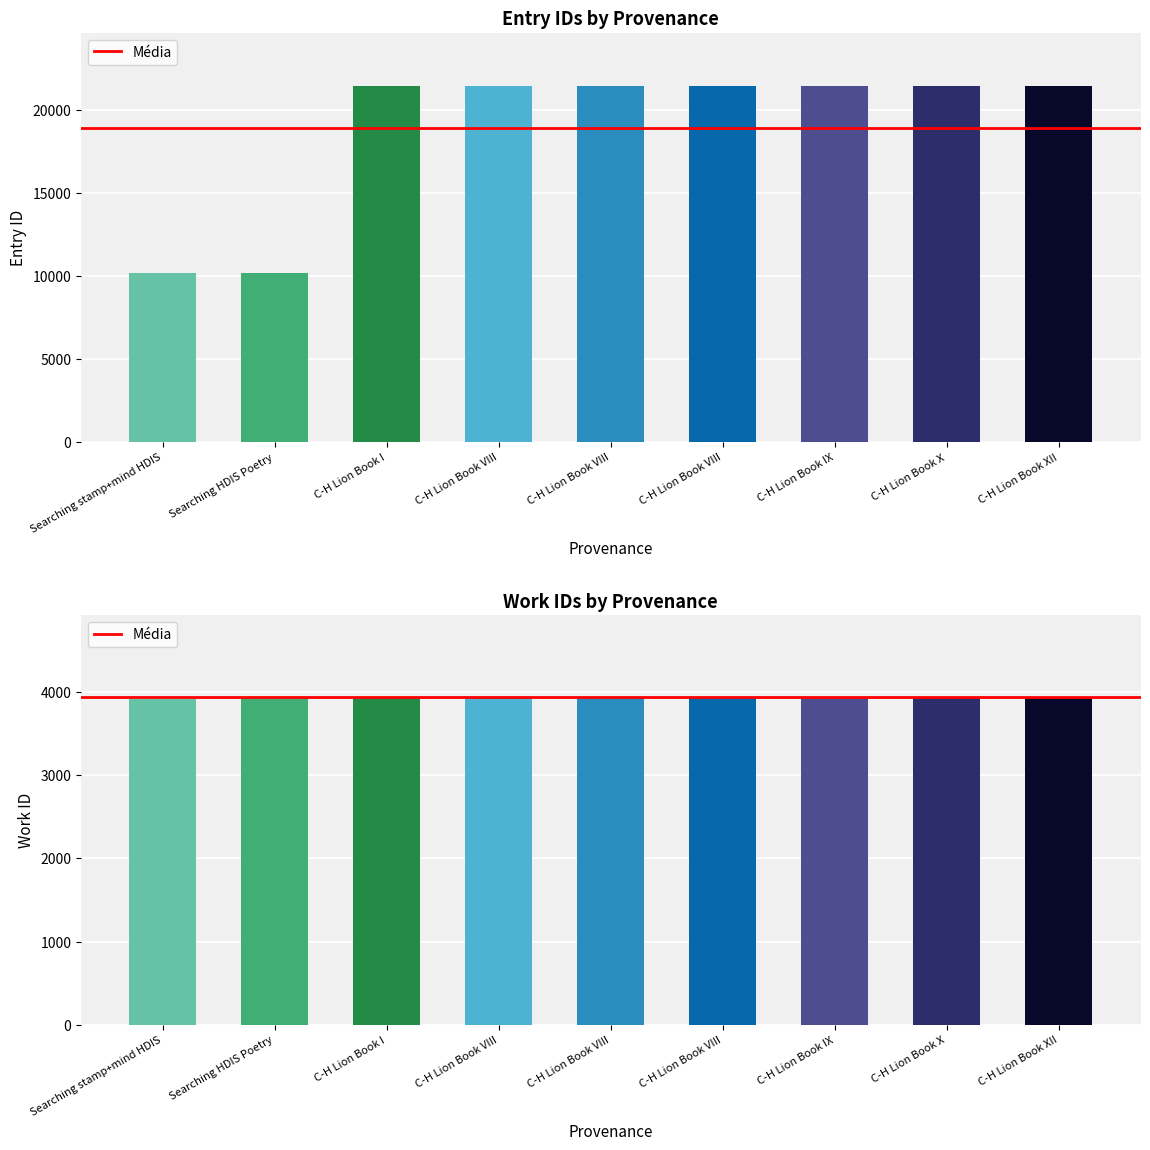

Rank the categories by id value from lowest to highest.

Searching stamp+mind HDIS, Searching HDIS Poetry, C-H Lion Book I, C-H Lion Book VIII, C-H Lion Book VIII, C-H Lion Book VIII, C-H Lion Book IX, C-H Lion Book X, C-H Lion Book XII